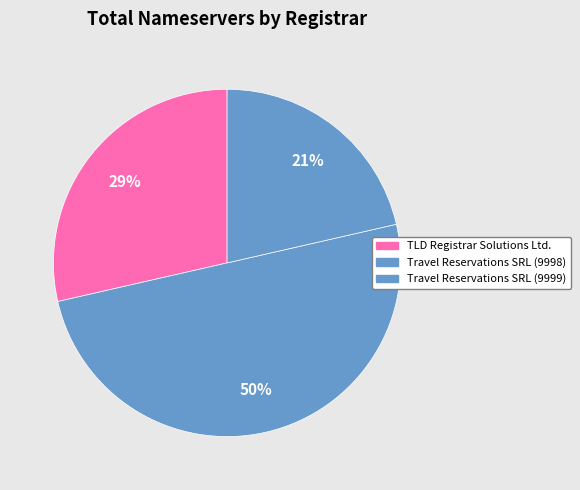

Count the number of slices in the pie.

3